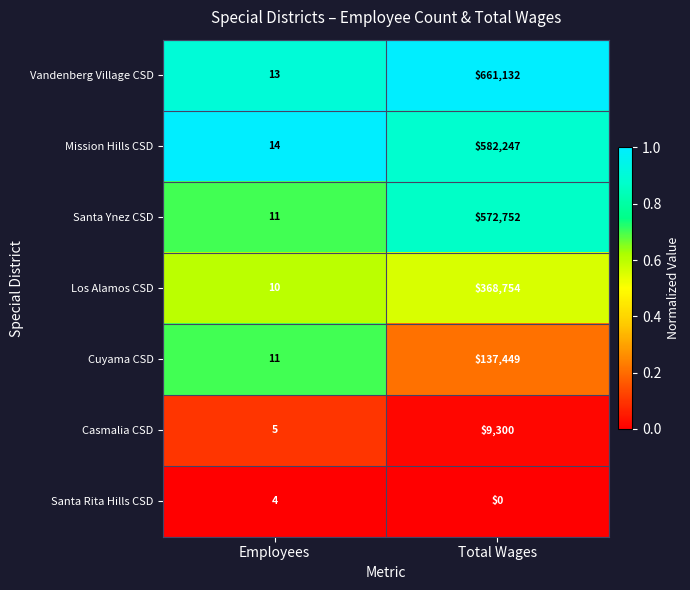

List the labels in order of Santa Rita Hills CSD value, smallest first.

Total Wages, Employees